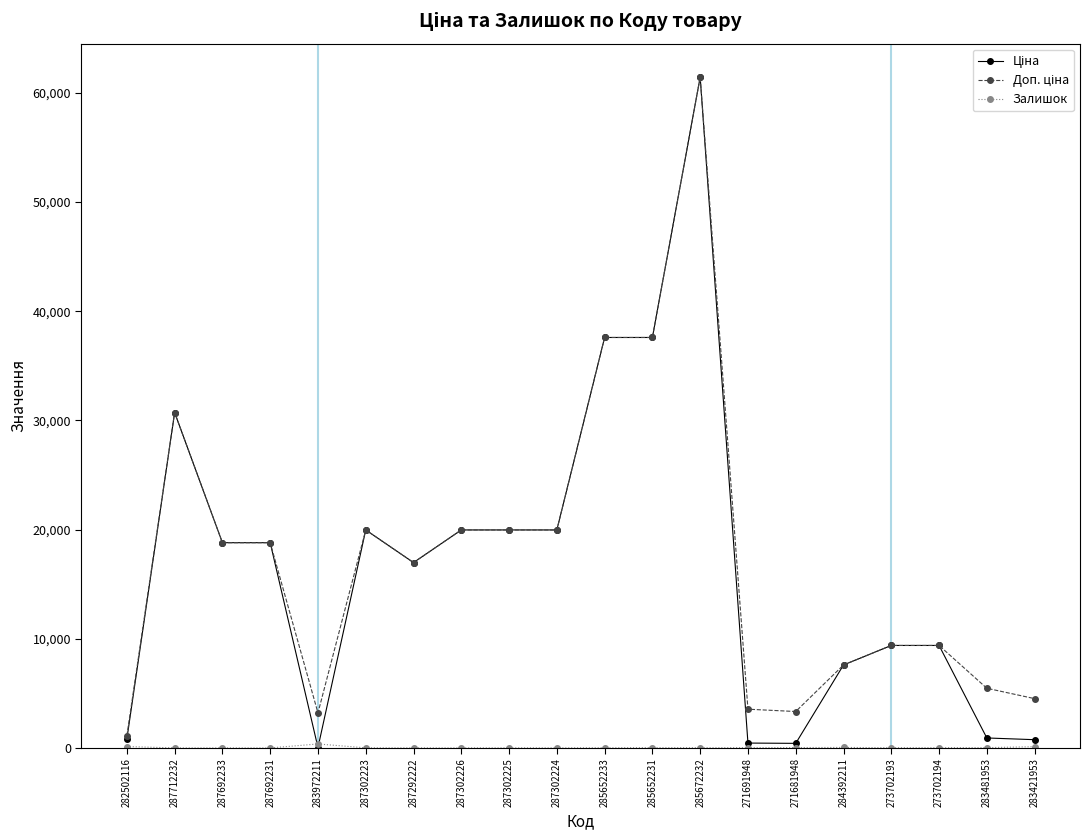

What is the maximum value shown in the chart?

61434.3